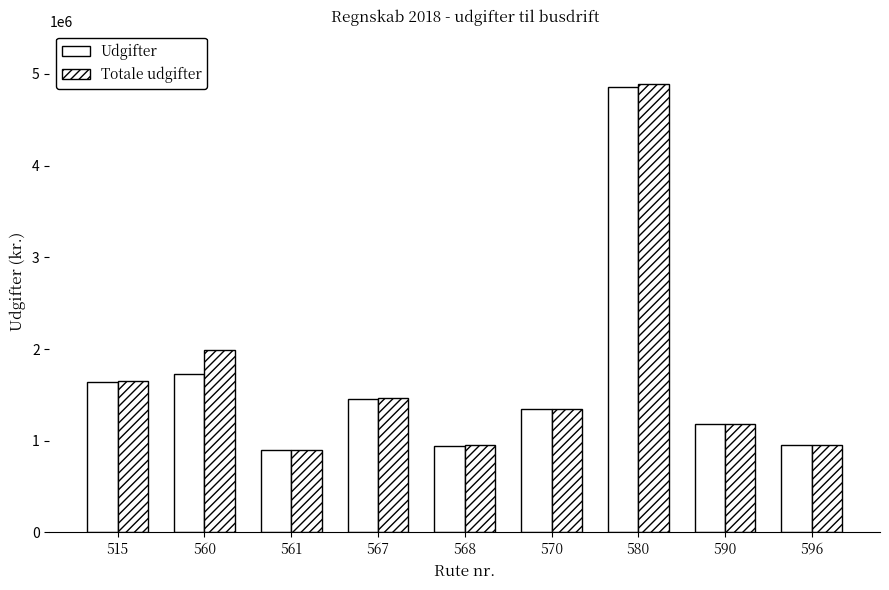

Are the bars horizontal?

No